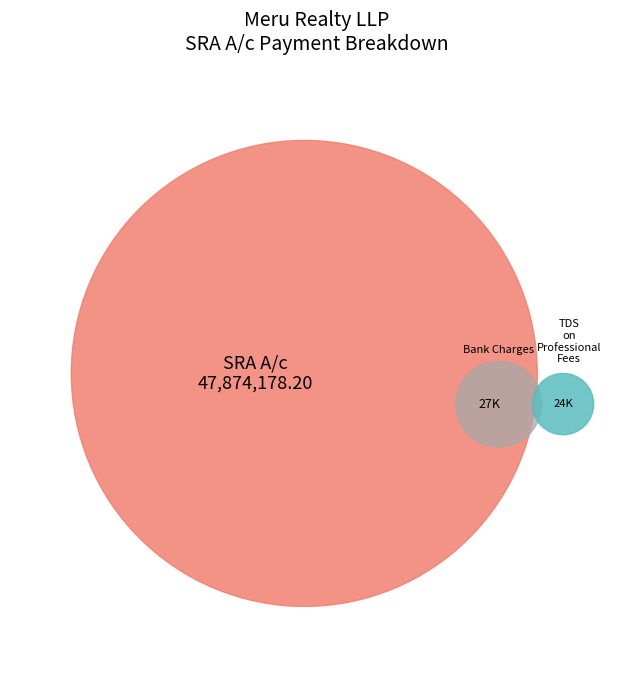

What is the largest slice in the pie chart?

SRA A/c